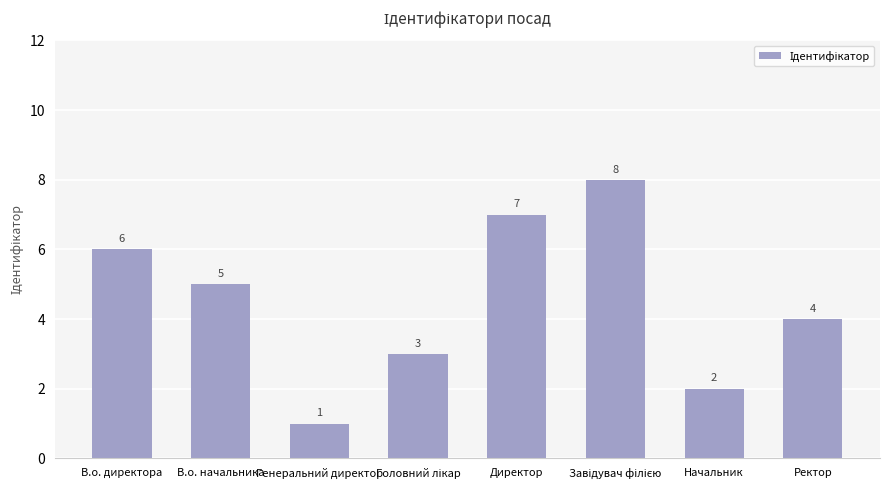

Count the values in the range 3 to 7.

5